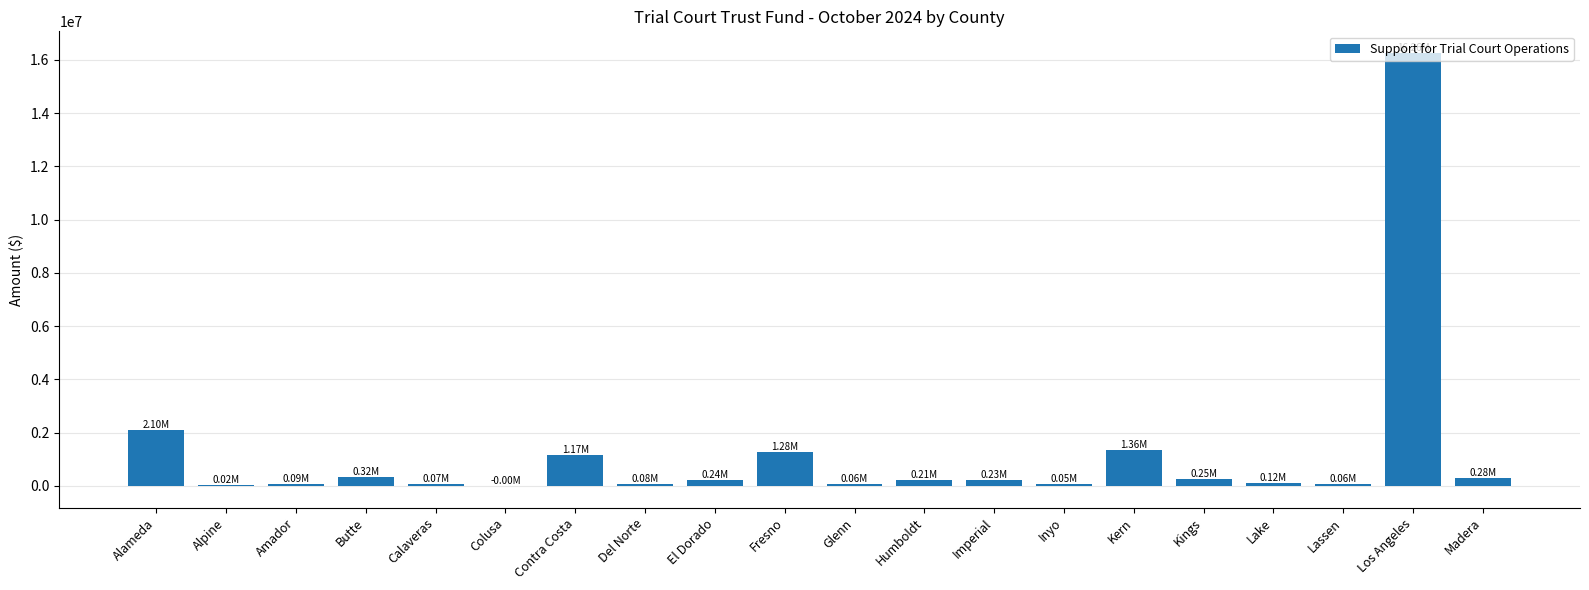

True or false: the data shows 87025.5 at Amador.

True